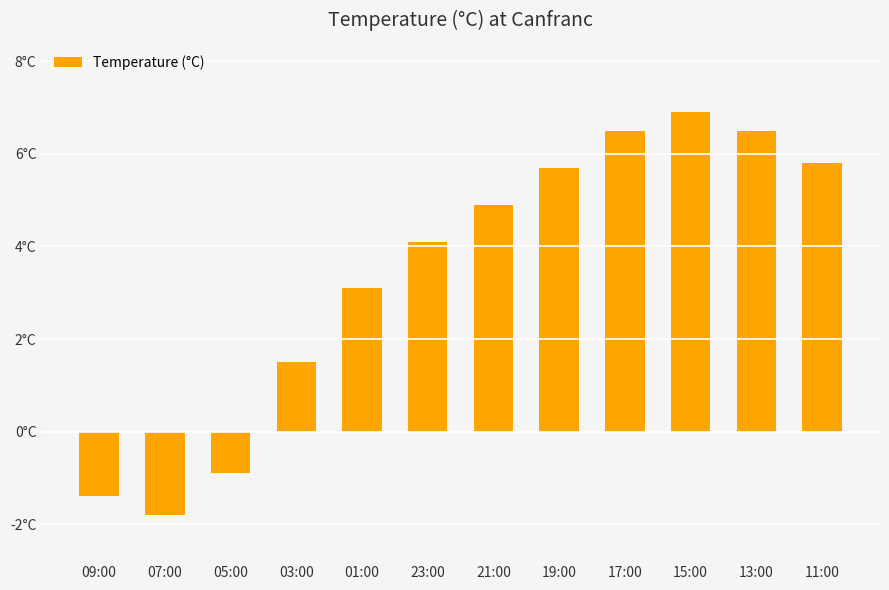

What is the label of the 1st bar from the right?

11:00